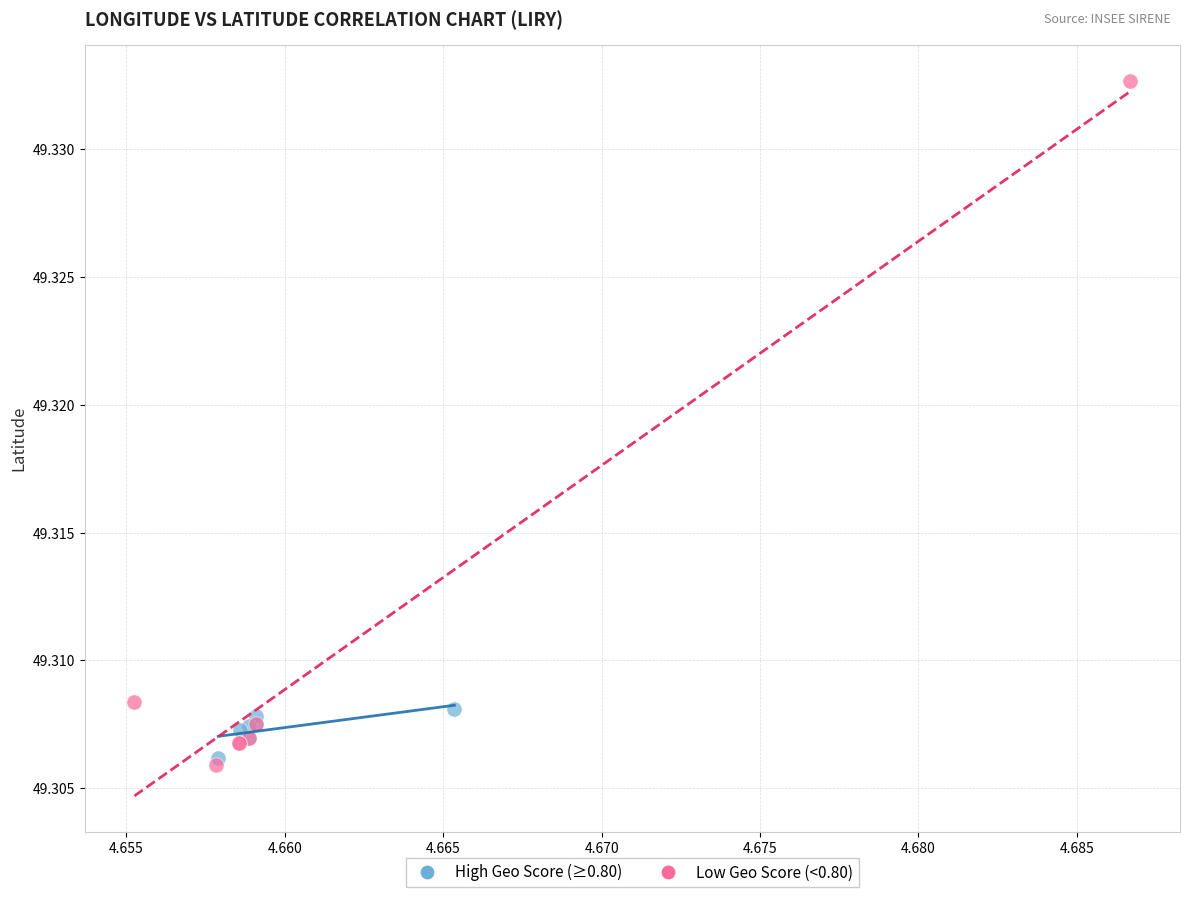

Which series has the widest spread of Y values?

Low Geo Score (<0.80)